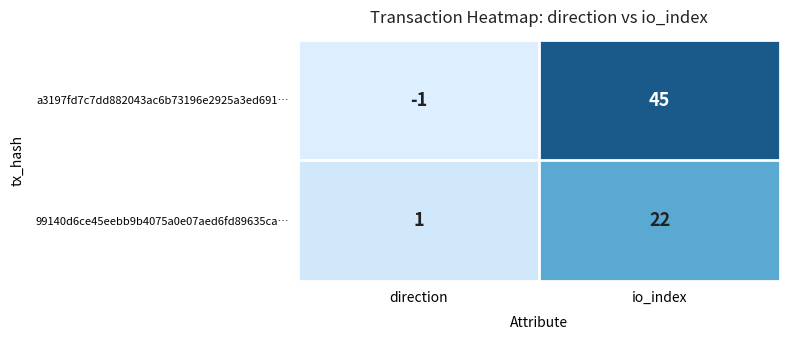

At how many categories does at least one series exceed 17?

1